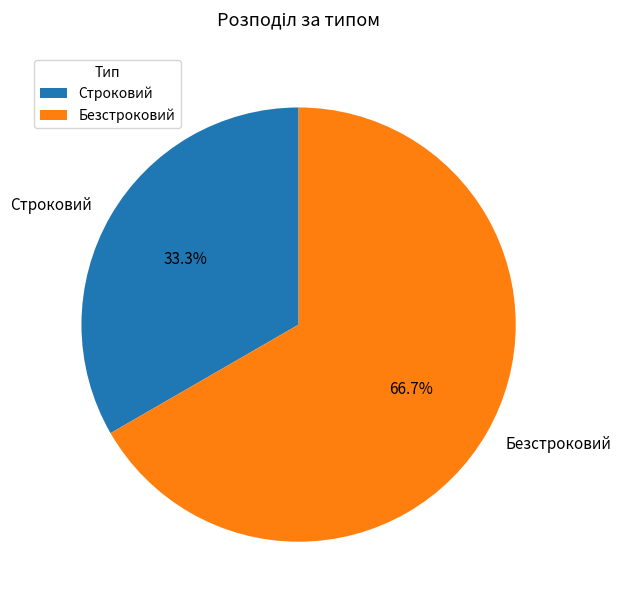

How much of the chart is everything except Безстроковий?

33.3%